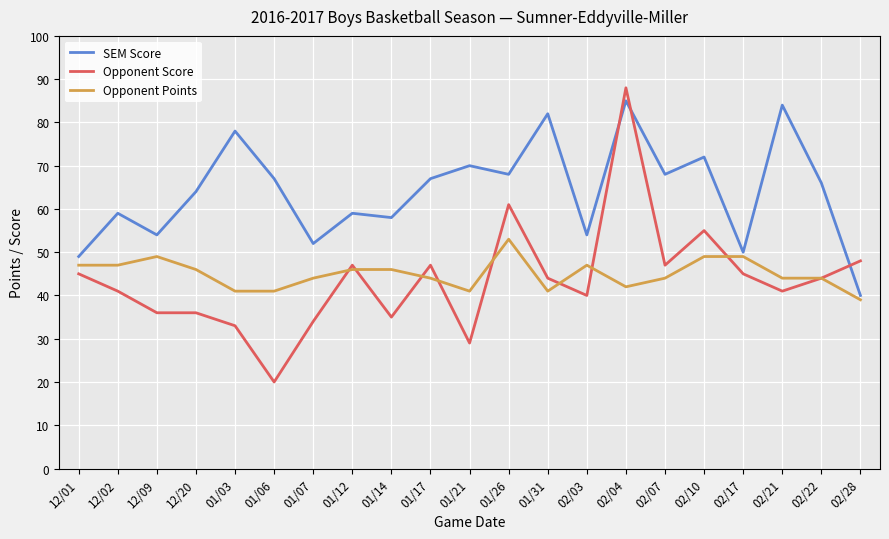

Does the chart have visible grid lines?

Yes